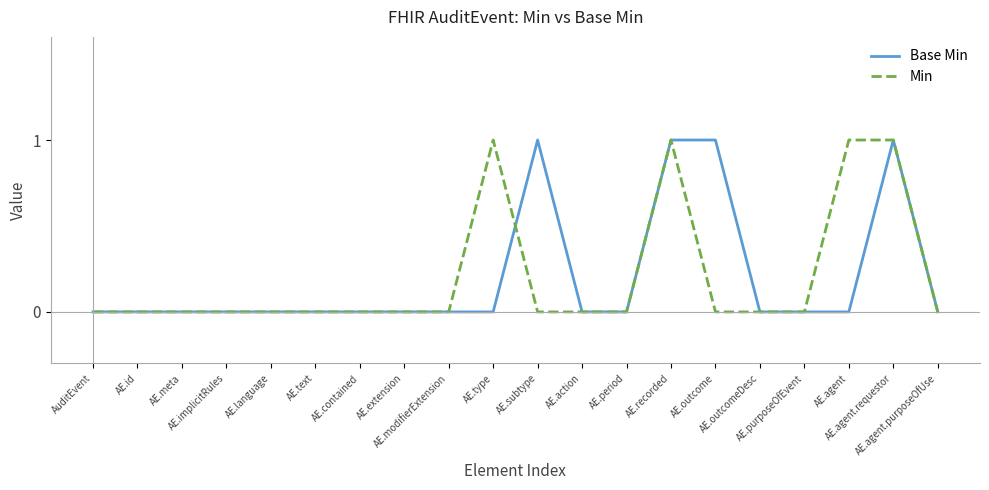

Reading left to right, transcribe all the data shown in this chart.

Base Min: AuditEvent=0	AE.id=0	AE.meta=0	AE.implicitRules=0	AE.language=0	AE.text=0	AE.contained=0	AE.extension=0	AE.modifierExtension=0	AE.type=0	AE.subtype=1	AE.action=0	AE.period=0	AE.recorded=1	AE.outcome=1	AE.outcomeDesc=0	AE.purposeOfEvent=0	AE.agent=0	AE.agent.requestor=1	AE.agent.purposeOfUse=0
Min: AuditEvent=0	AE.id=0	AE.meta=0	AE.implicitRules=0	AE.language=0	AE.text=0	AE.contained=0	AE.extension=0	AE.modifierExtension=0	AE.type=1	AE.subtype=0	AE.action=0	AE.period=0	AE.recorded=1	AE.outcome=0	AE.outcomeDesc=0	AE.purposeOfEvent=0	AE.agent=1	AE.agent.requestor=1	AE.agent.purposeOfUse=0